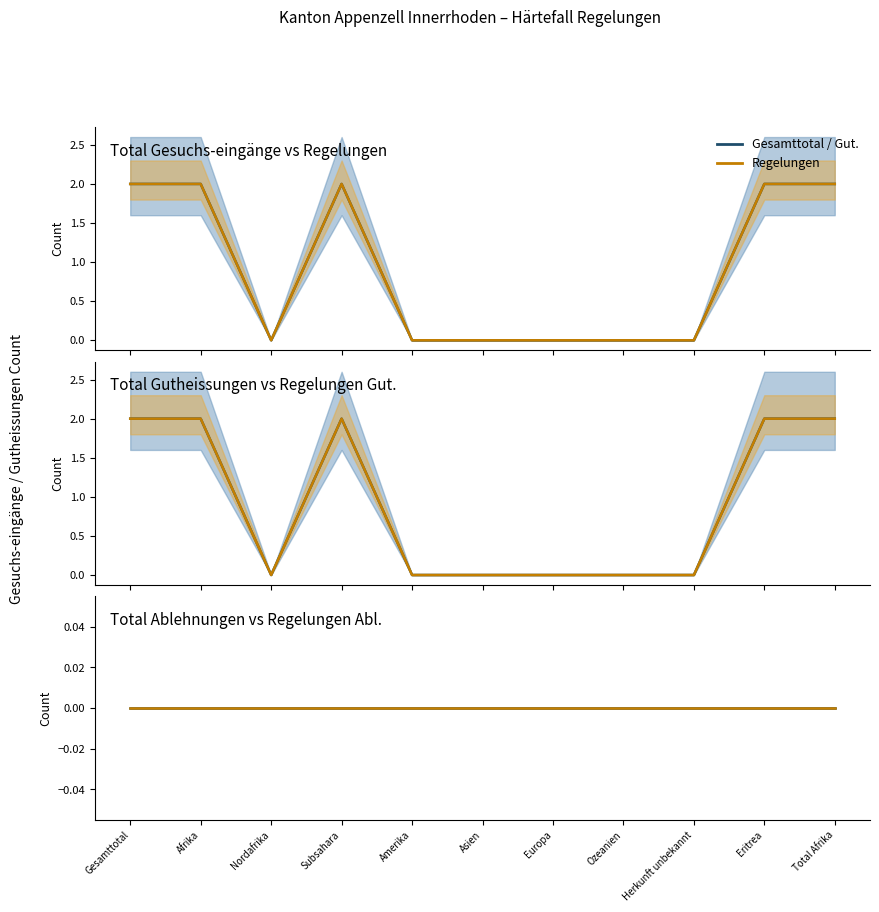

Which series has the largest range (max minus min)?

Total Gesuchs-eingänge